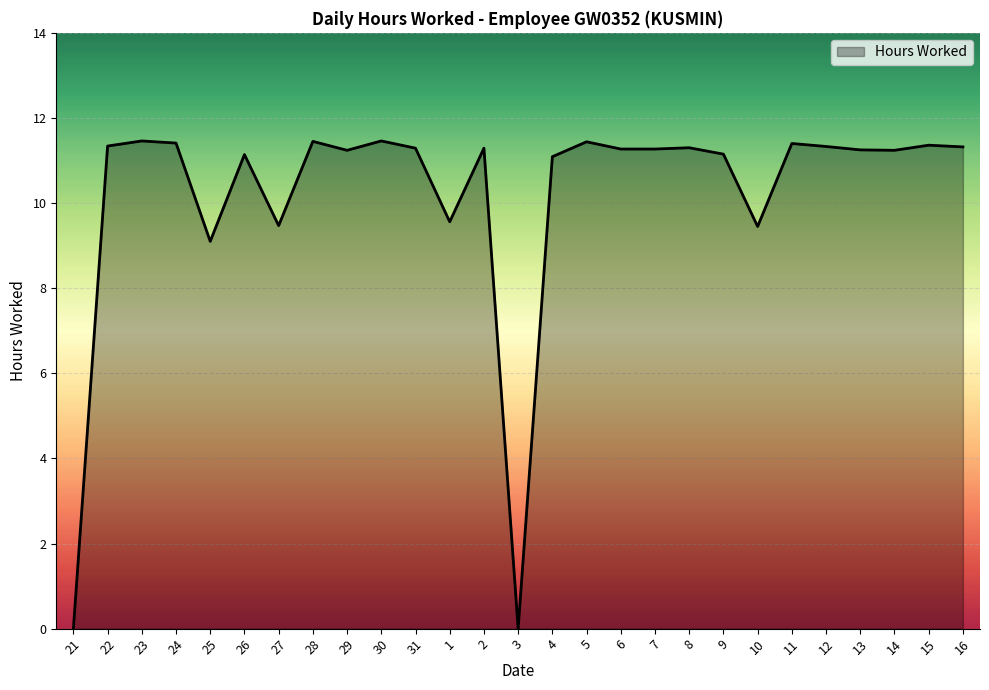

What is the difference between the maximum and minimum values?

11.5